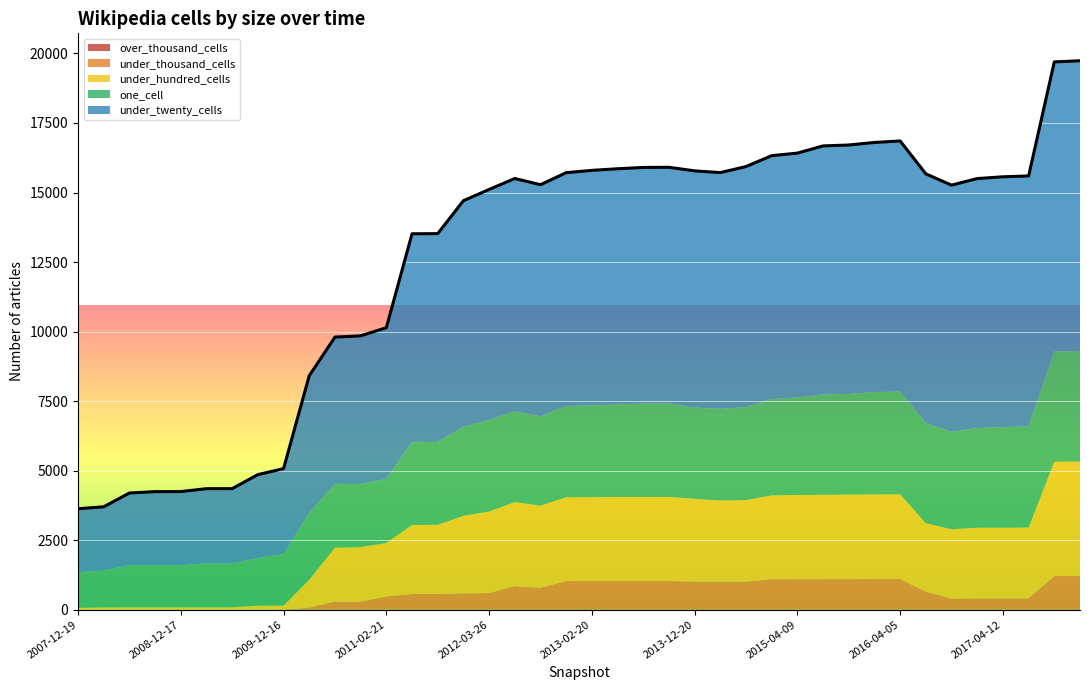

Which series changed the most between 2011-06-10 and 2011-09-05?

under_hundred_cells